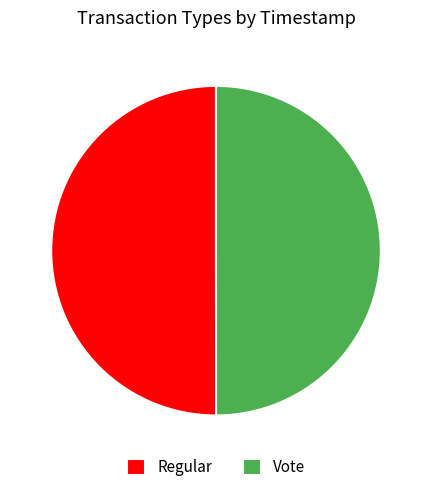

The Regular slice represents 50% of the pie. True or false?

True